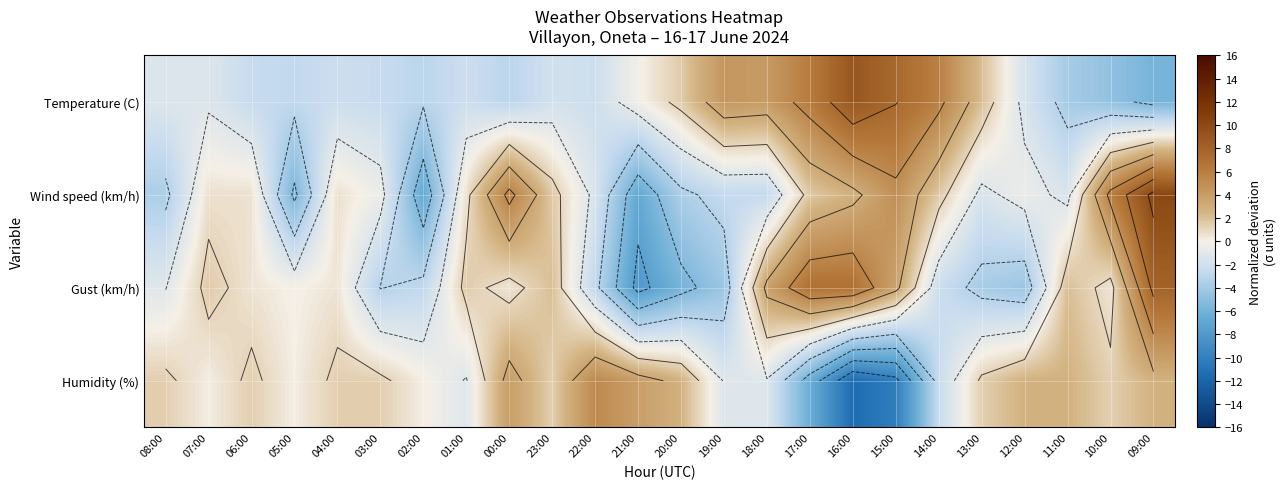

The value of Humidity (%) at 23:00 is 0.5. True or false?

False